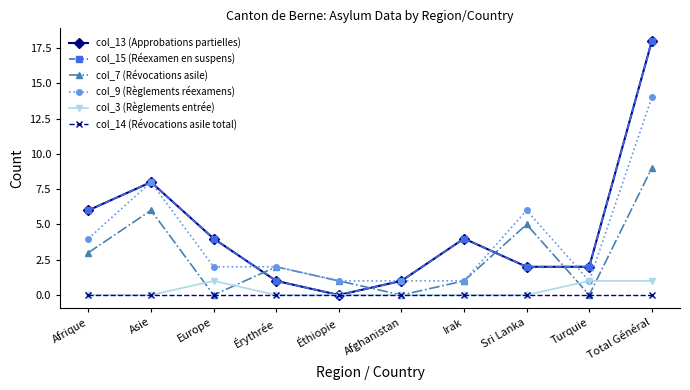

Does the chart have visible grid lines?

No